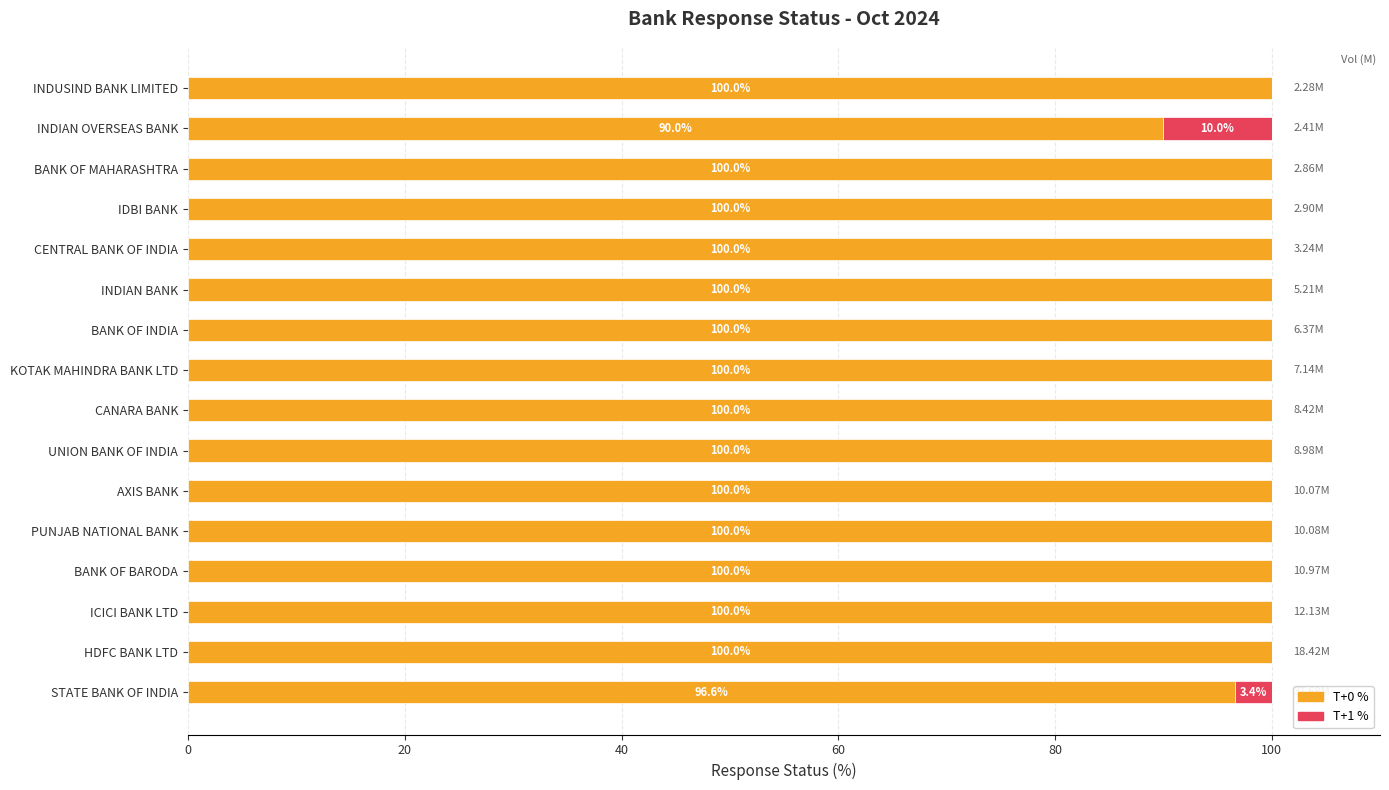

What is the total value across all series at PUNJAB NATIONAL BANK?

100.0